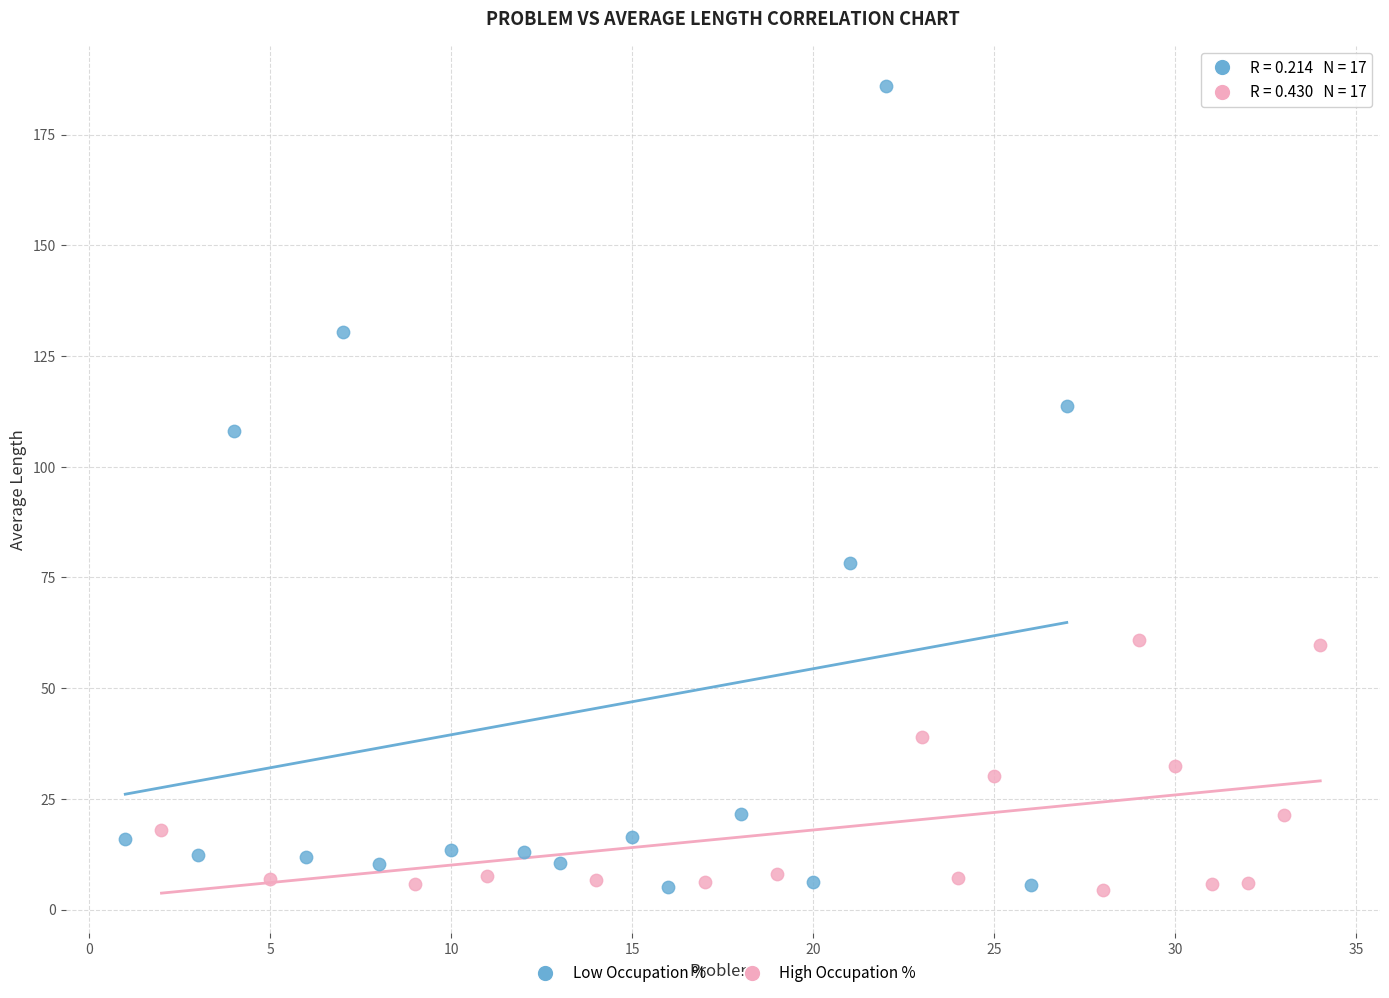

Which series reaches the maximum Y coordinate?

Low Occupation %